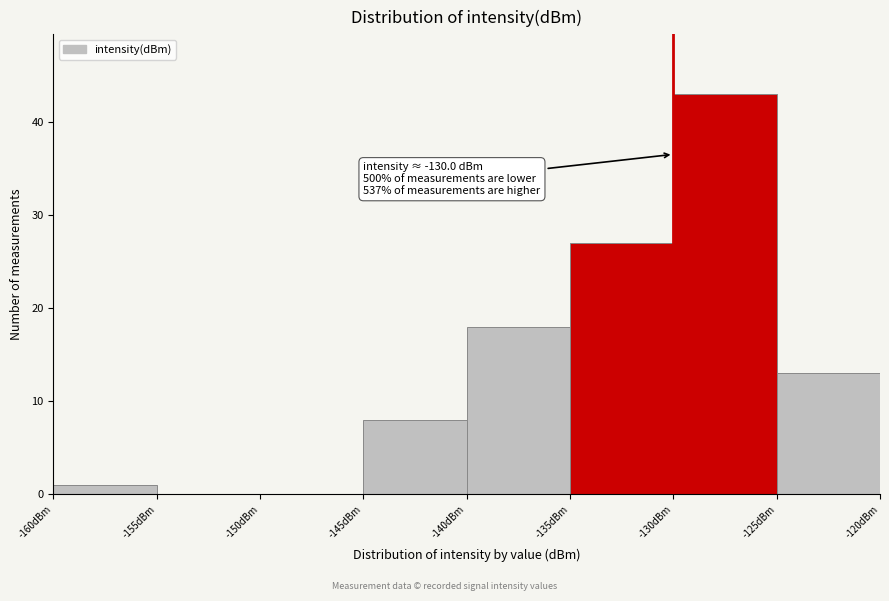

Which range on the x-axis has the tallest bar?

-130 to -125